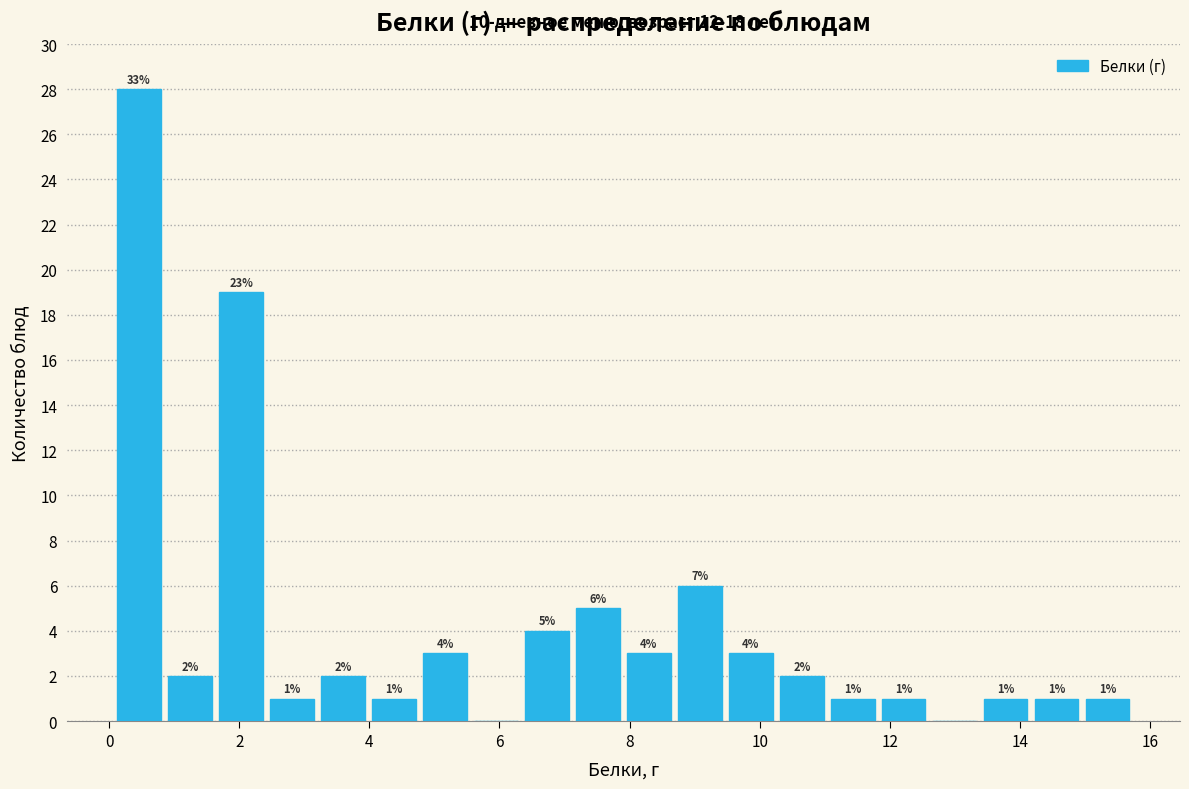

Around what value on the x-axis is the tallest bar? Give the approximate position of its centre, as read against the axis.

0.4